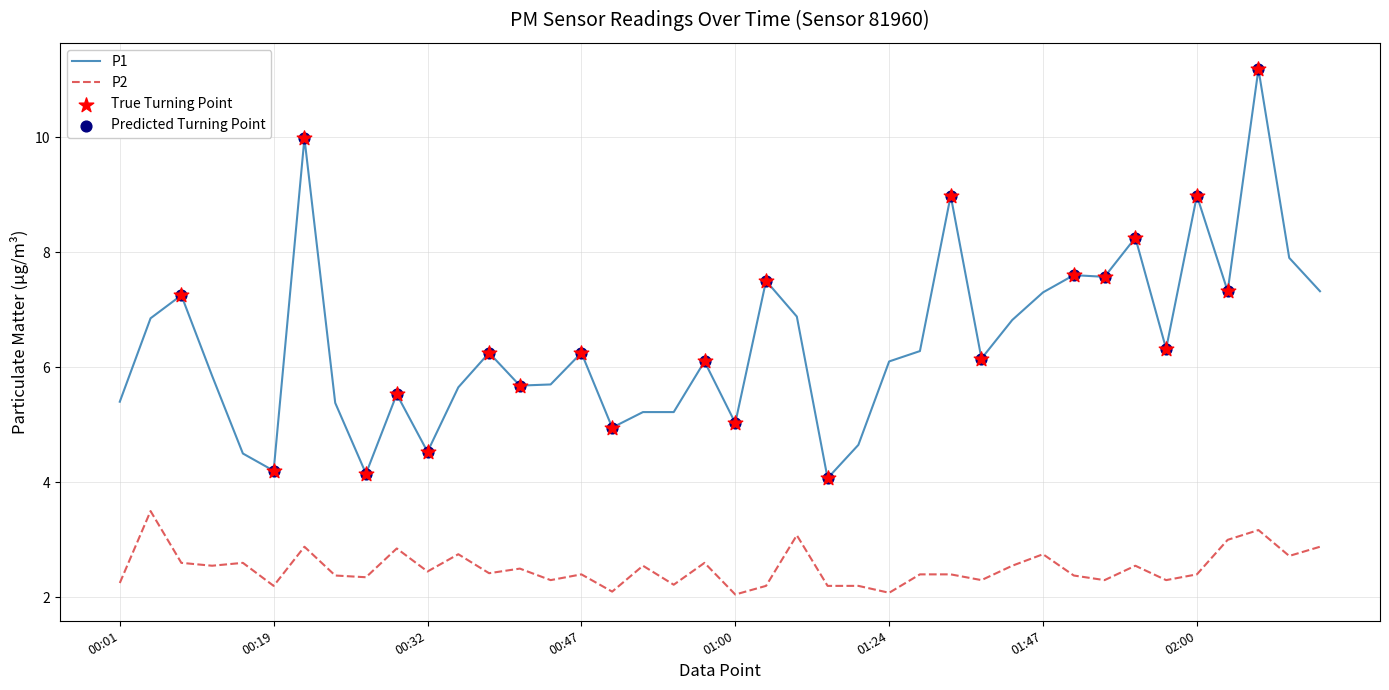

Which series has the largest total across all categories?

P1